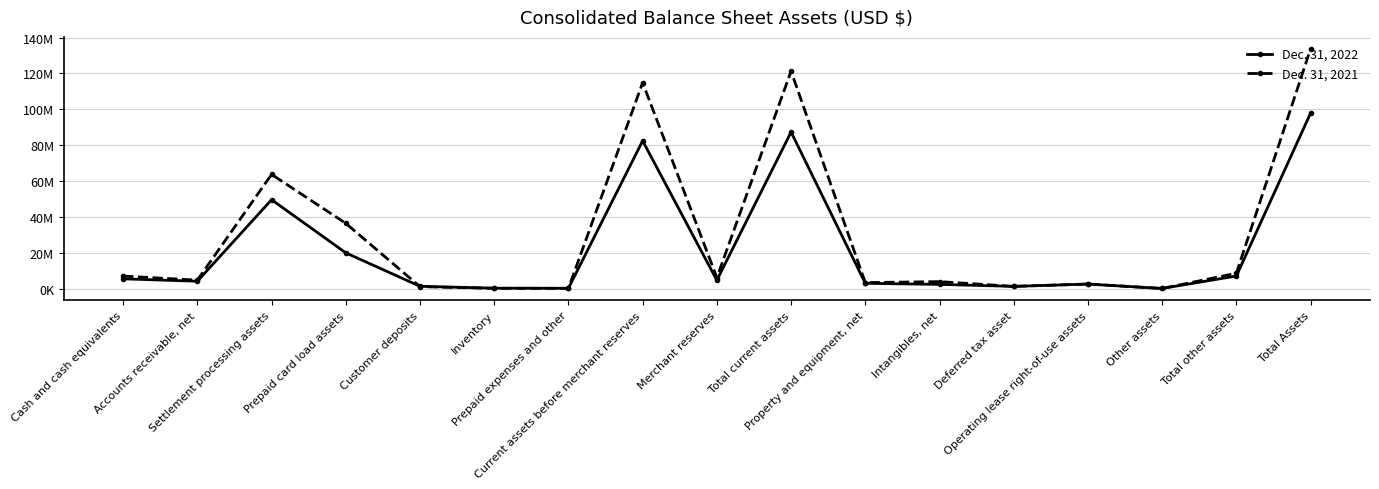

Reading right to left, transcribe all the data shown in this chart.

Dec. 31, 2022: Total Assets=97912969	Total other assets=7280200	Other assets=355357	Operating lease right-of-use assets=2795483	Deferred tax asset=1504000	Intangibles, net=2625360	Property and equipment, net=3222816	Total current assets=87409953	Merchant reserves=4909501	Current assets before merchant reserves=82500452	Prepaid expenses and other=450389	Inventory=507355	Customer deposits=1554122	Prepaid card load assets=20170761	Settlement processing assets=49737068	Accounts receivable, net=4371640	Cash and cash equivalents=5709117
Dec. 31, 2021: Total Assets=133679715	Total other assets=8815364	Other assets=345357	Operating lease right-of-use assets=2802113	Deferred tax asset=1504000	Intangibles, net=4163894	Property and equipment, net=3607157	Total current assets=121257194	Merchant reserves=6381153	Current assets before merchant reserves=114876041	Prepaid expenses and other=426963	Inventory=434532	Customer deposits=1364193	Prepaid card load assets=36590893	Settlement processing assets=63824646	Accounts receivable, net=4979493	Cash and cash equivalents=7255321